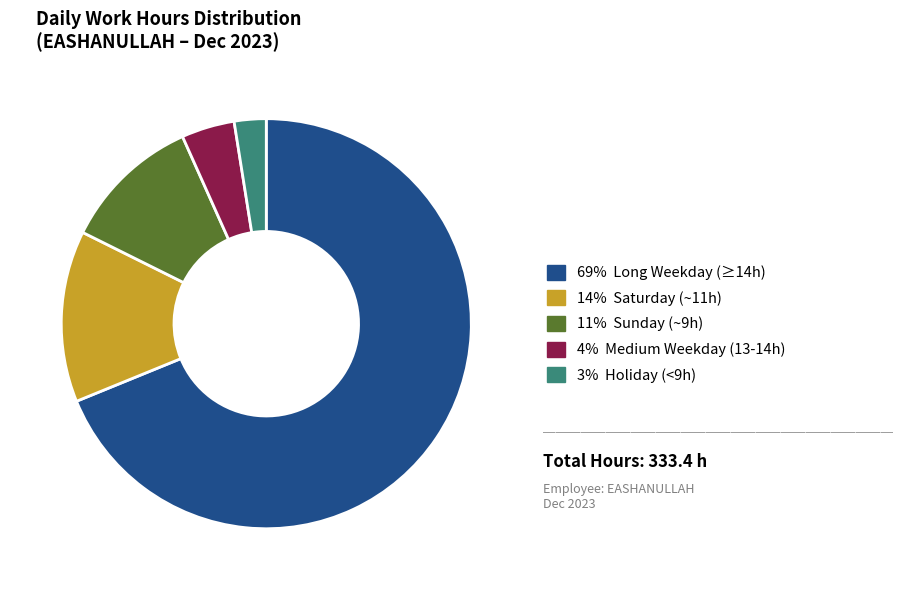

Is there any slice that represents more than half of the pie?

Yes